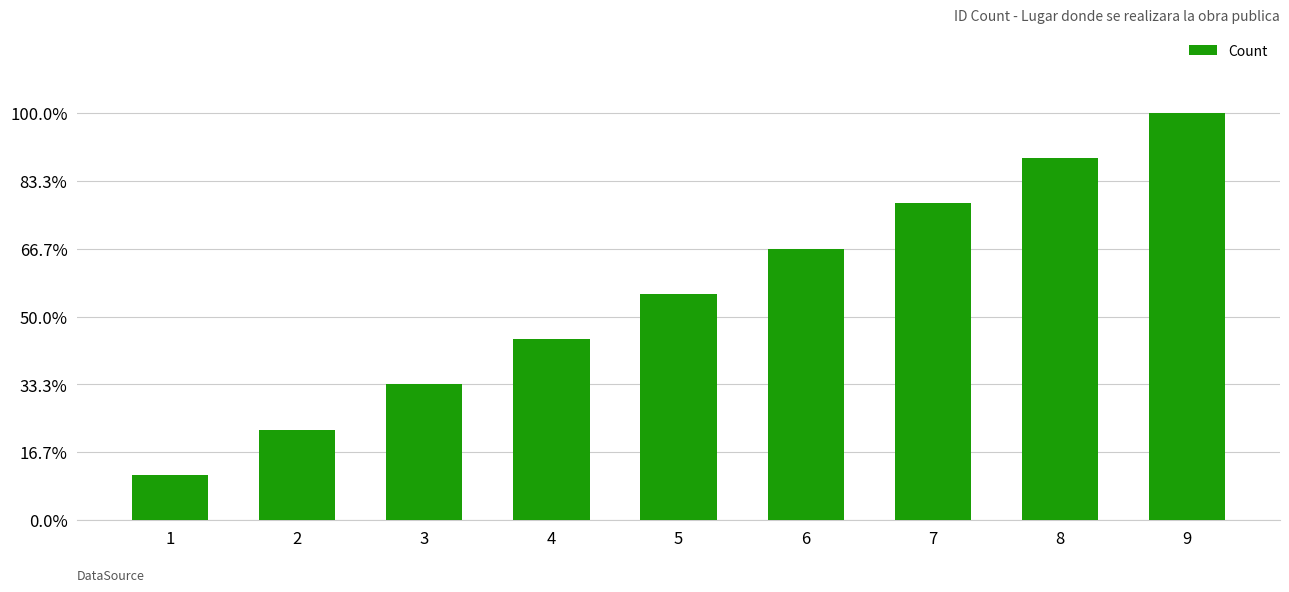

What is the value of the 7th bar from the left?

7